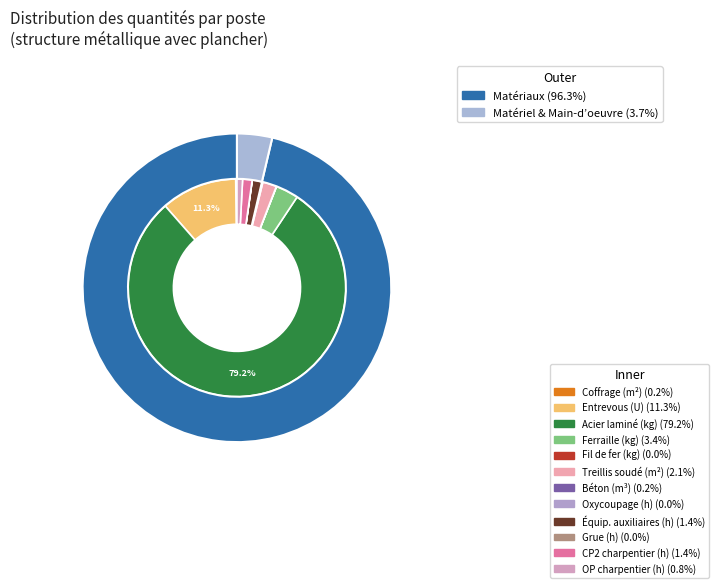

To the nearest percent, what percentage of the pie is mt07bce010e?

11%